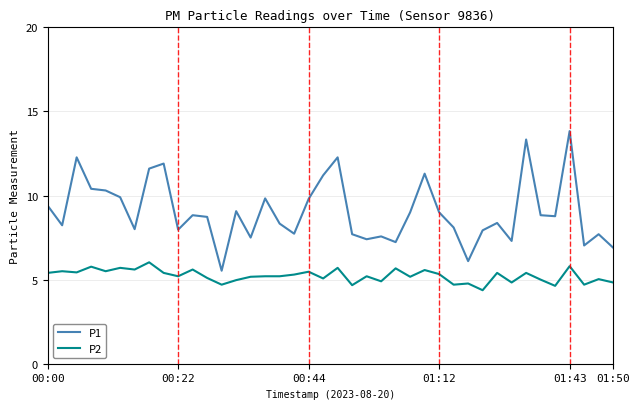

Rank the series by their maximum value, from lowest to highest.

P2, P1